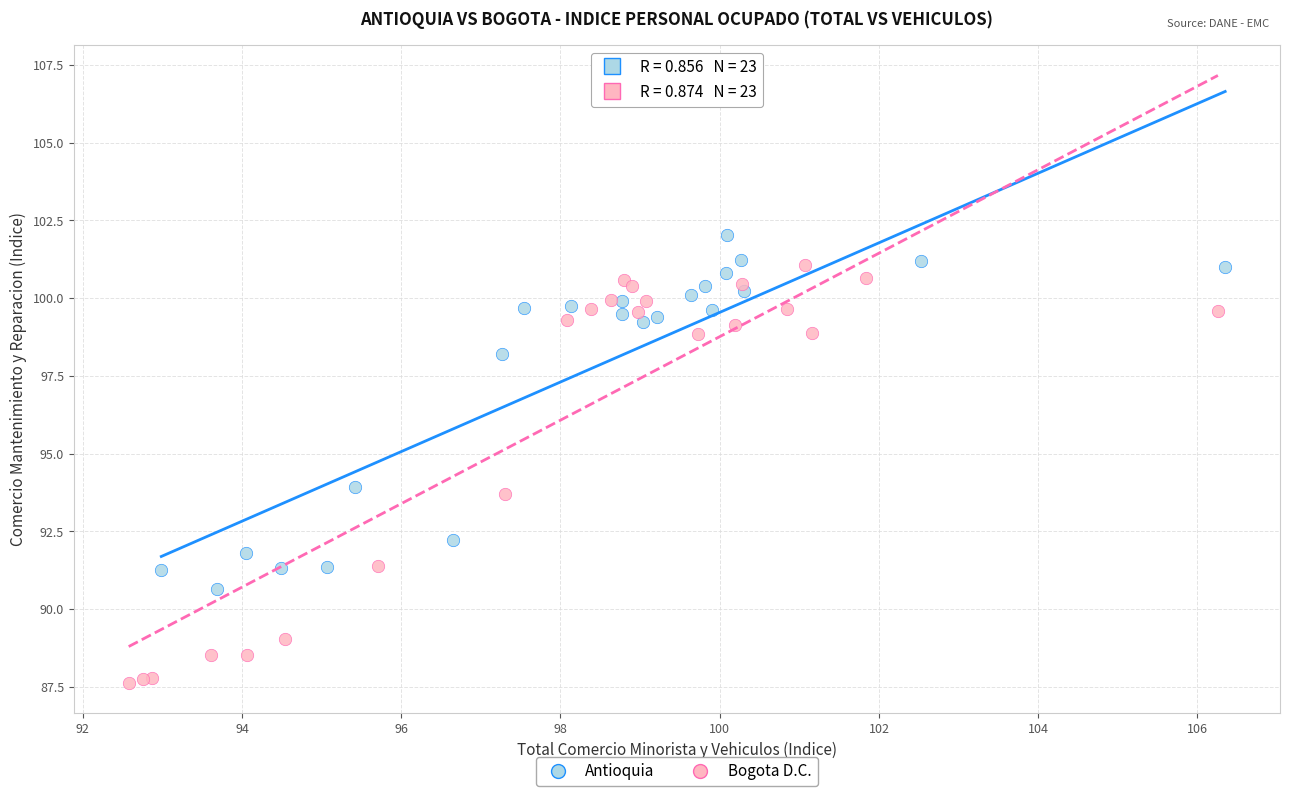

Which series has the widest spread of Y values?

Bogota D.C.